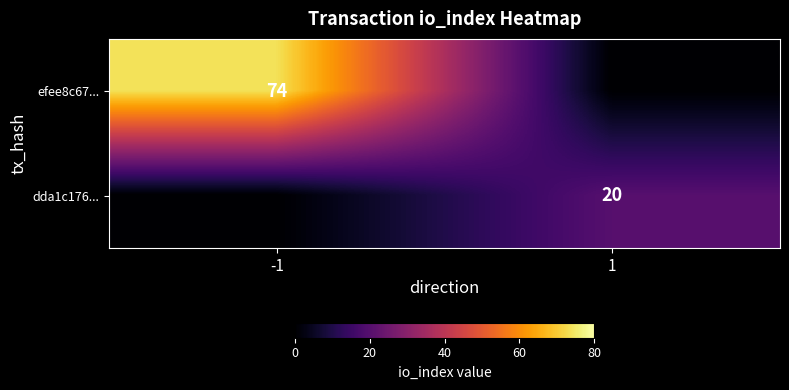

Is the value of efee8c67... at -1 greater than the value of dda1c176... at 1?

Yes